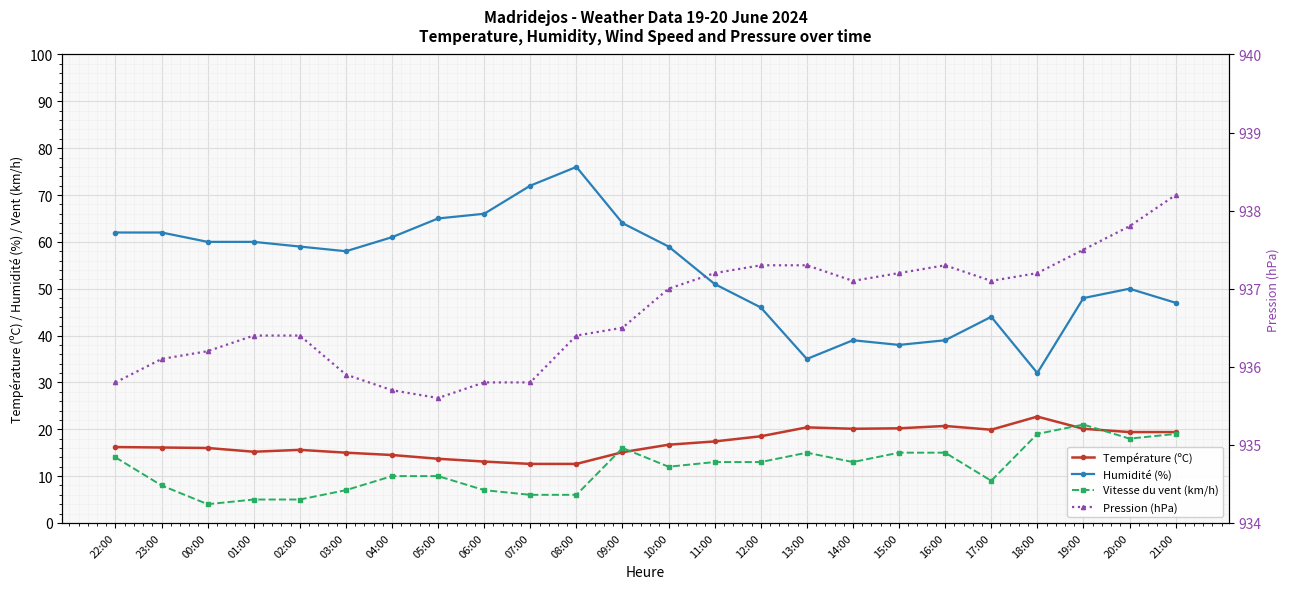

At which category does Pression (hPa) reach its first local valley?

05:00